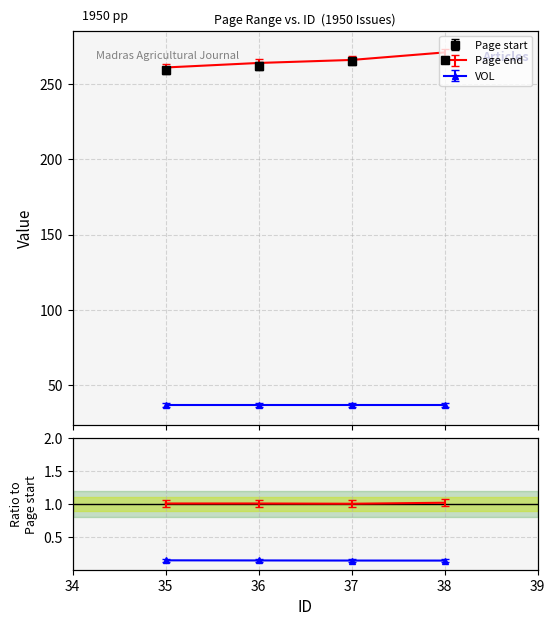

Read the Page start value at 38.

266